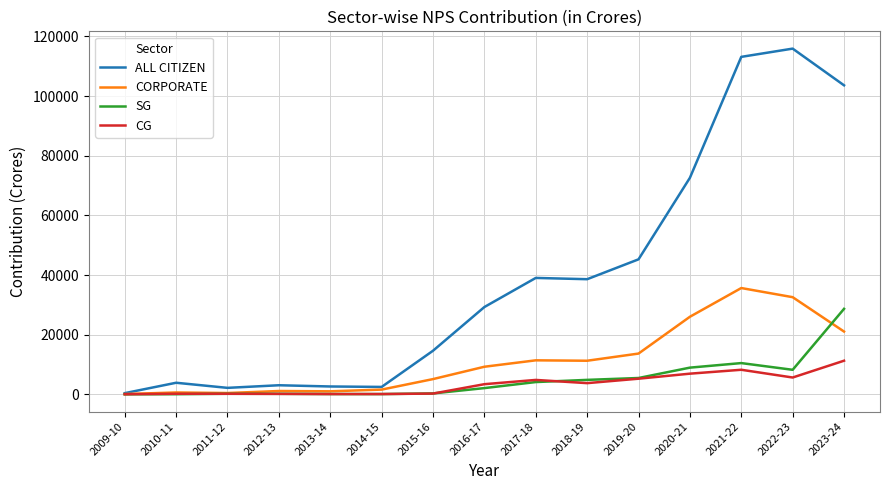

Which series changed the most between 2009-10 and 2020-21?

ALL CITIZEN